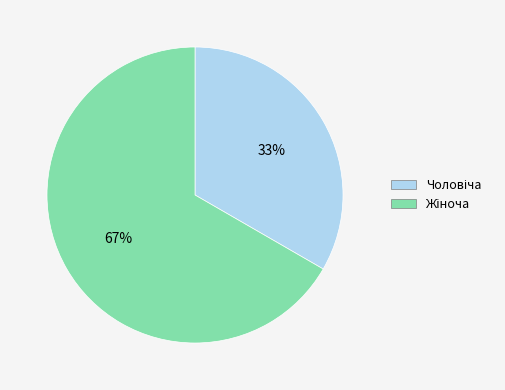

Is there any slice that represents more than half of the pie?

Yes